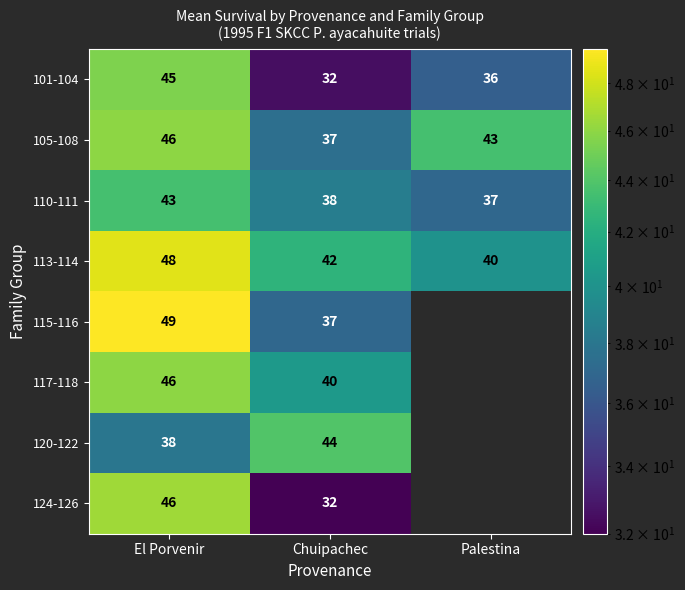

What is the total value across all series at Palestina?

157.0